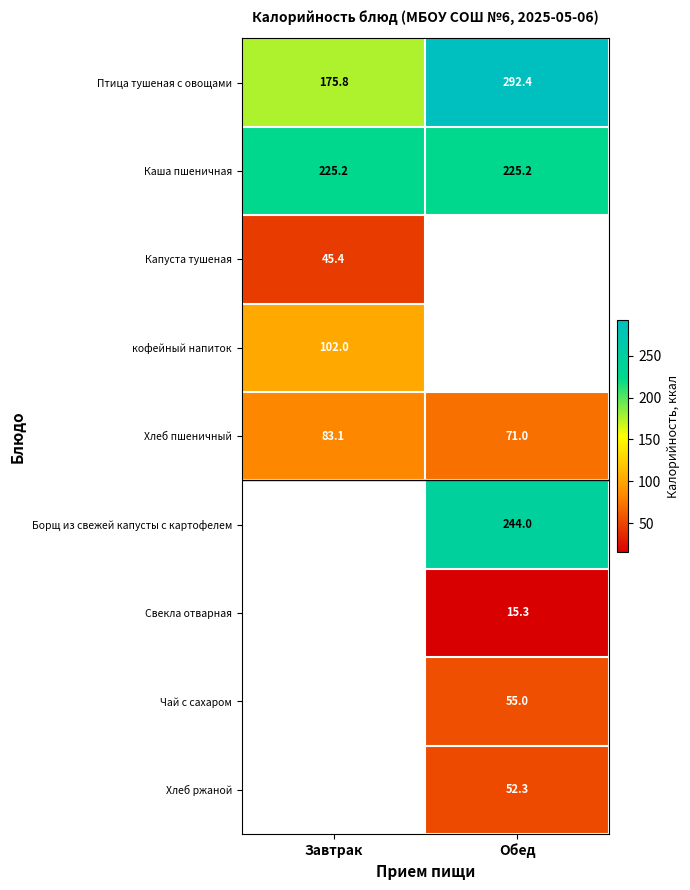

How many distinct data groups are displayed?

9